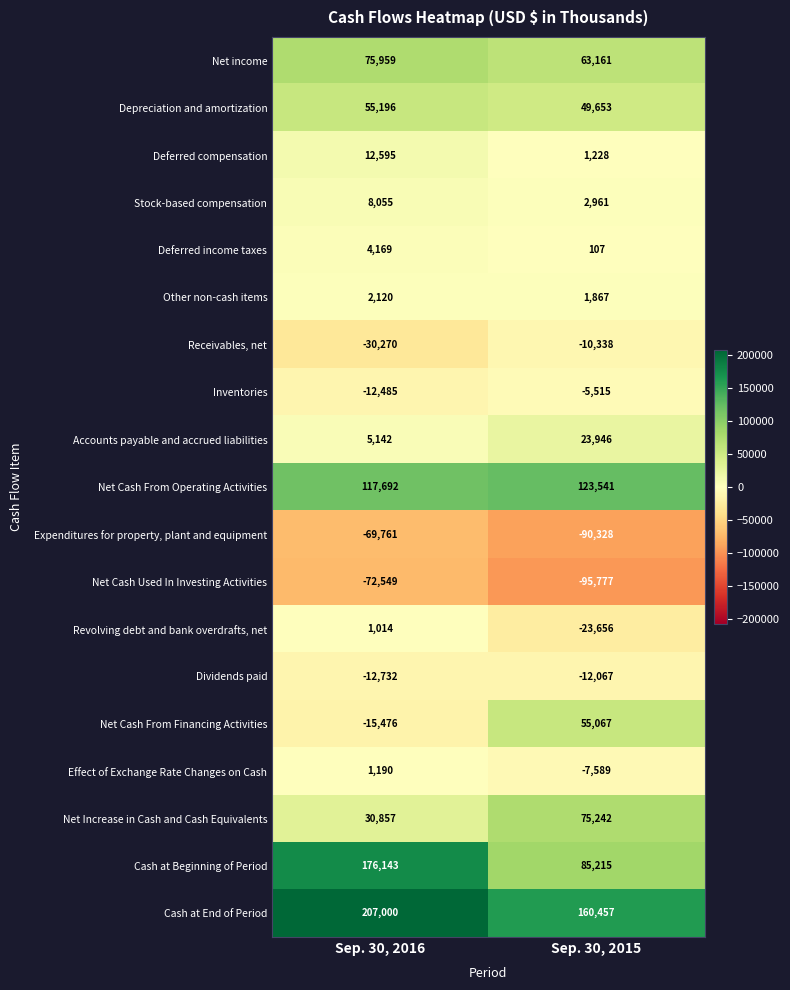

What is the difference between the maximum and minimum values in the Stock-based compensation series?

5094